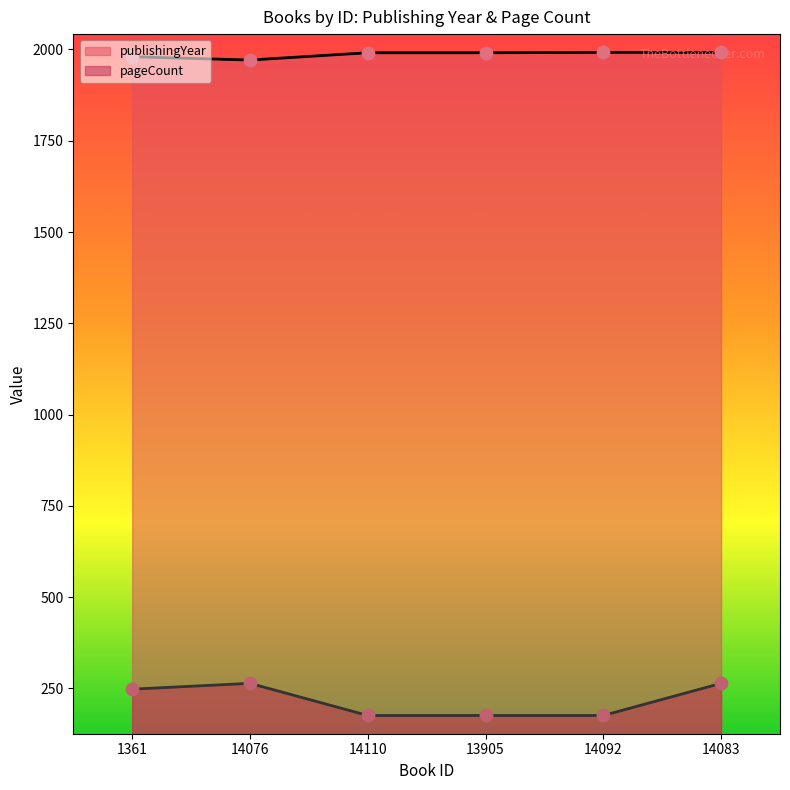

At how many categories does at least one series exceed 1333?

6